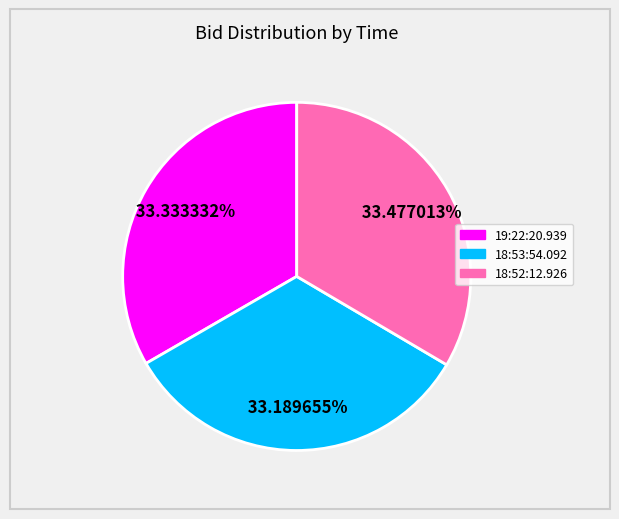

Is there any slice that represents more than half of the pie?

No